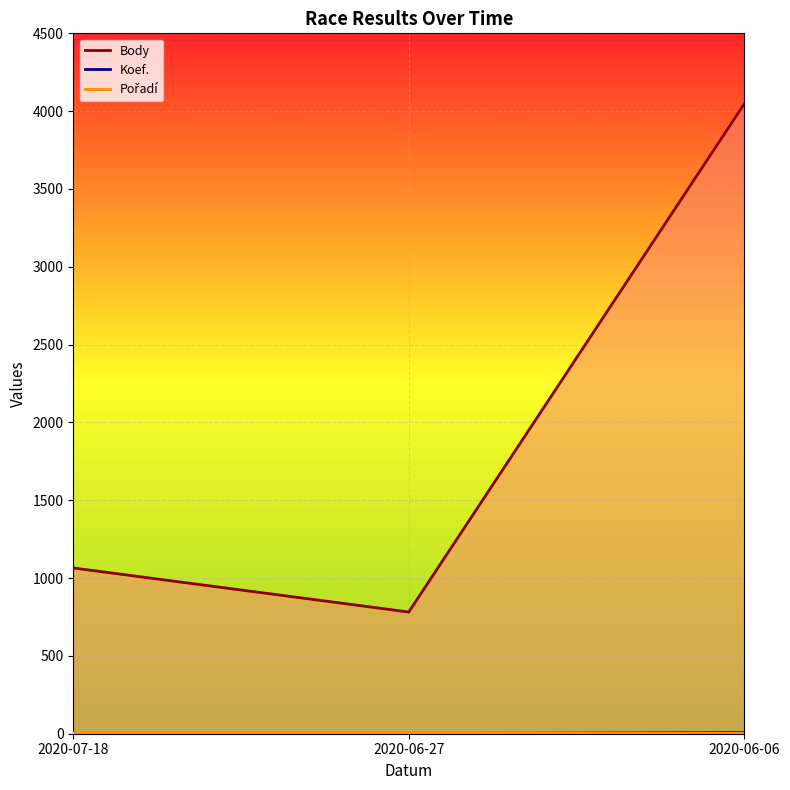

Reading left to right, extract all data points from this chart.

Body: 1065	782	4047
Koef.: 1	1	7
Pořadí: 5	5	2